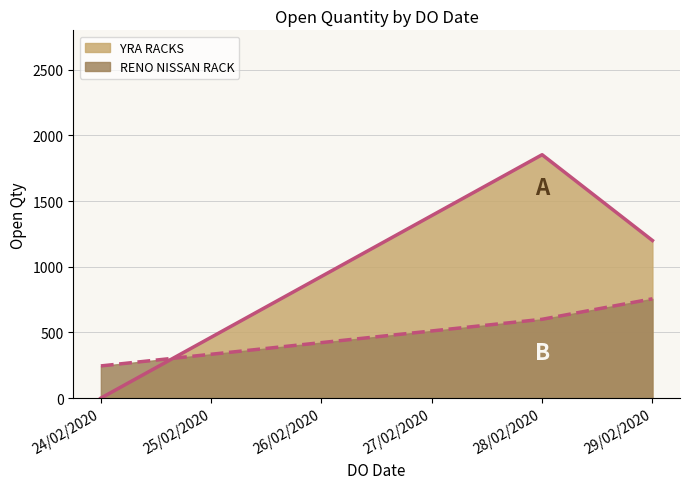

What is the sum of all YRA RACKS values?

3053